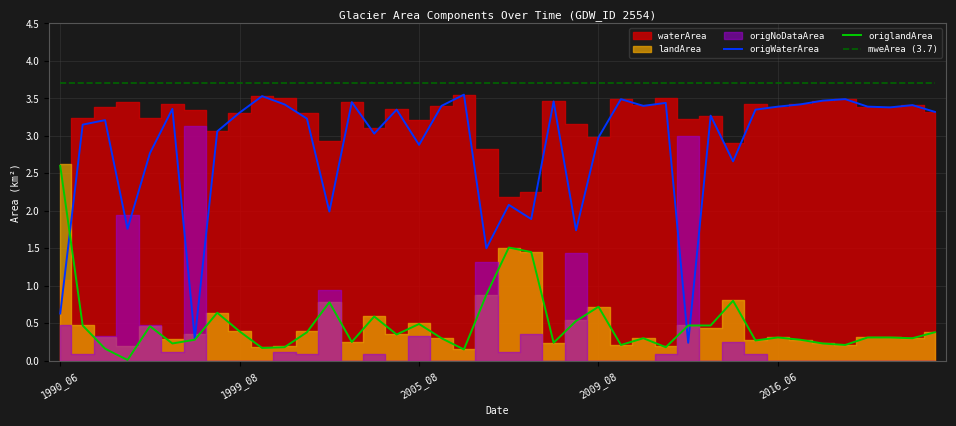

Which has a higher value, 20 or 39?

39